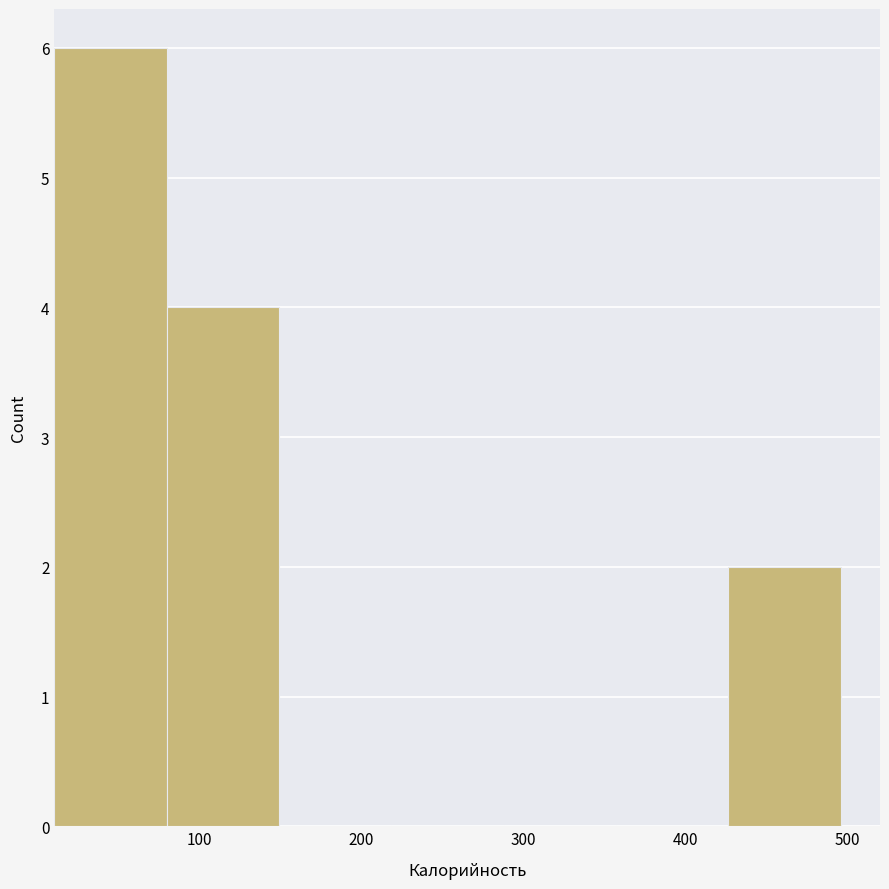

How tall is the bar that spans 80 to 150 on the x-axis? Neither the bar edges nor the heights are printed on the chart, so give them approximately, as read against the axes.

4